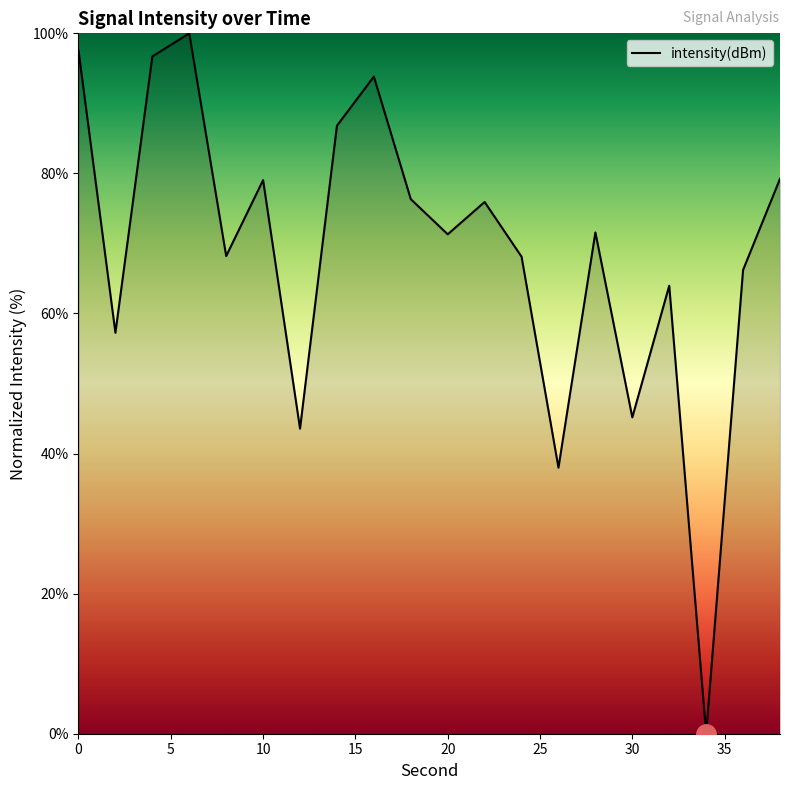

Does the chart display data point markers on the line(s)?

No